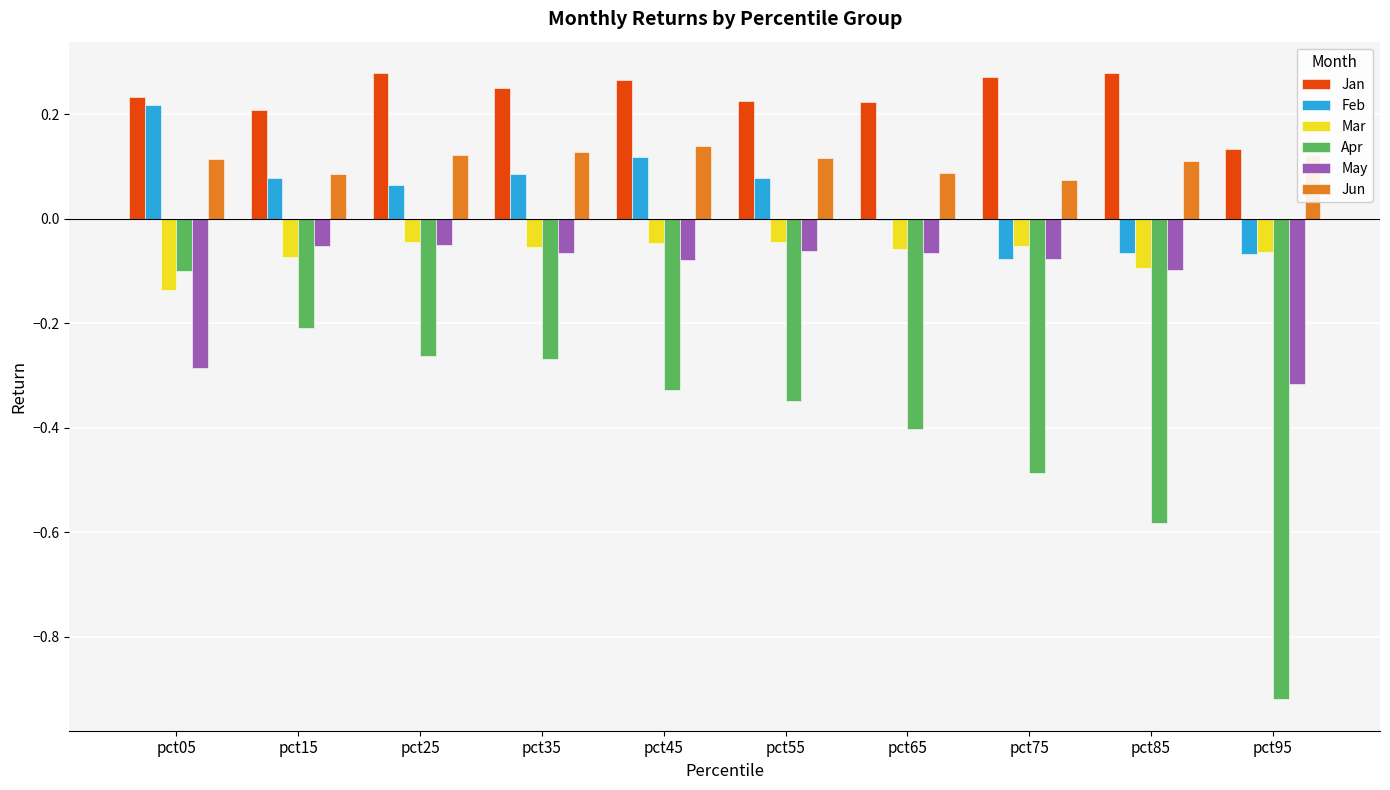

Which category has the highest value in the Apr series?

pct05